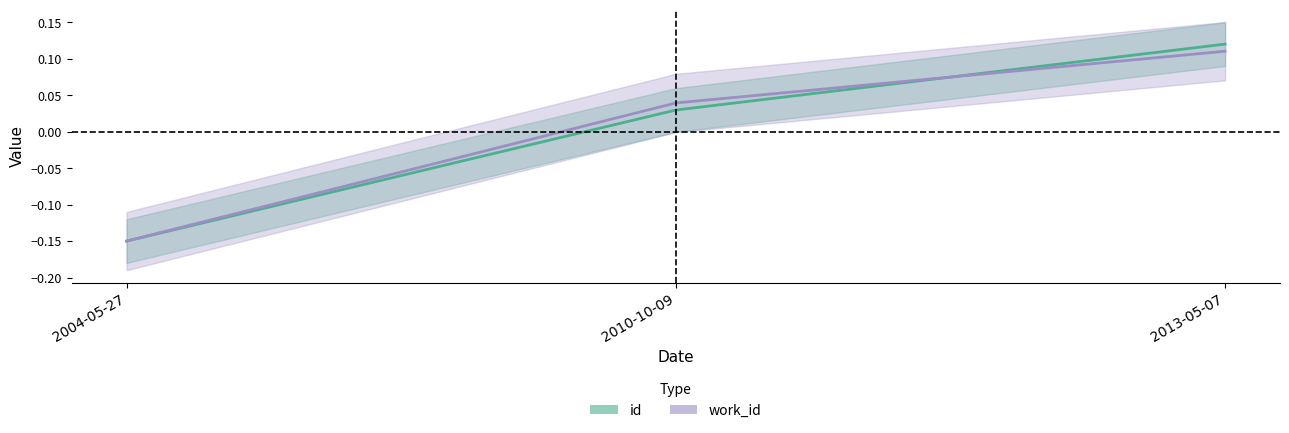

Which series has the widest spread of values?

id